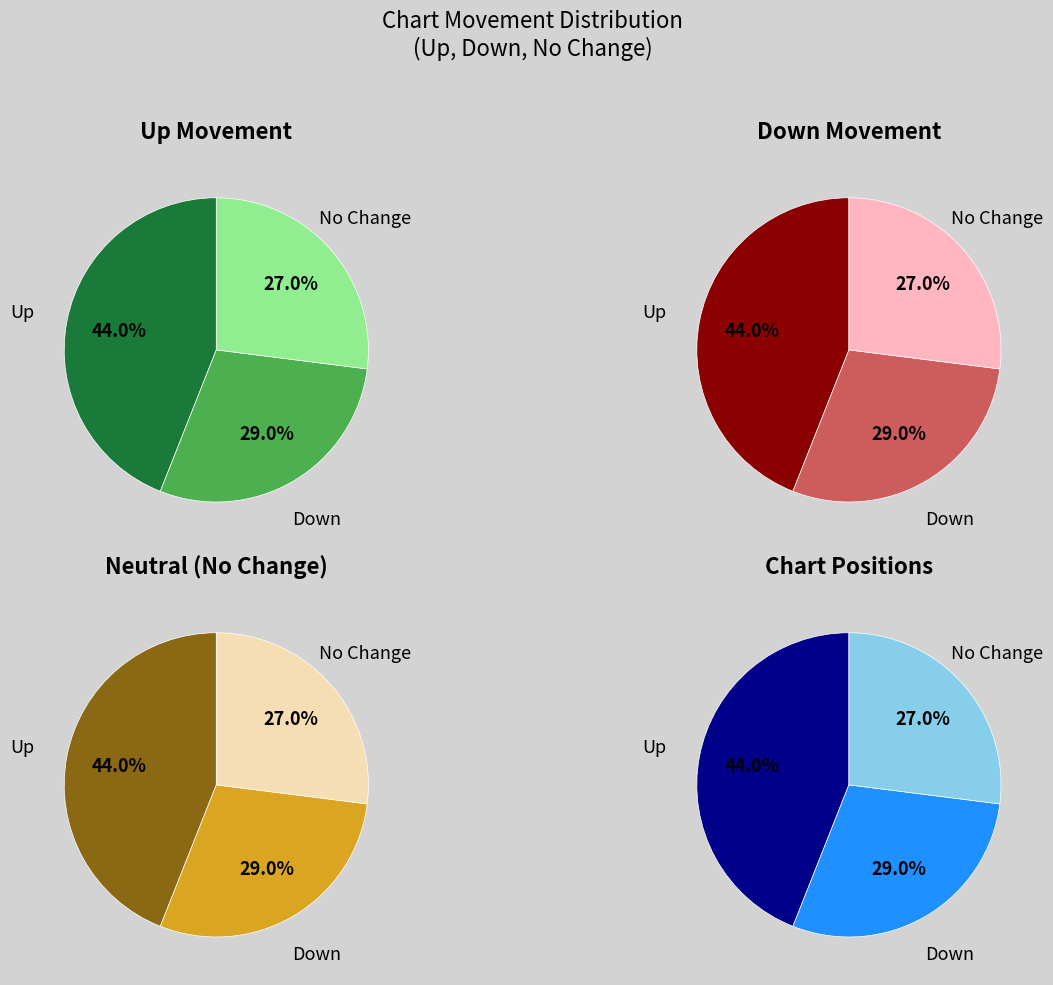

To the nearest percent, what is the difference between the largest and smallest slice percentages?

17%